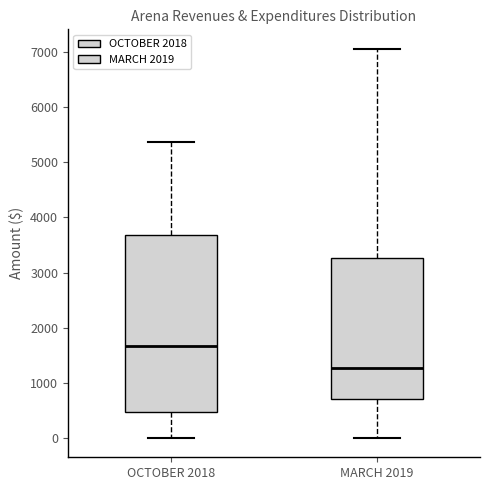

Which box is the tallest, from its lower edge to its upper edge?

OCTOBER 2018